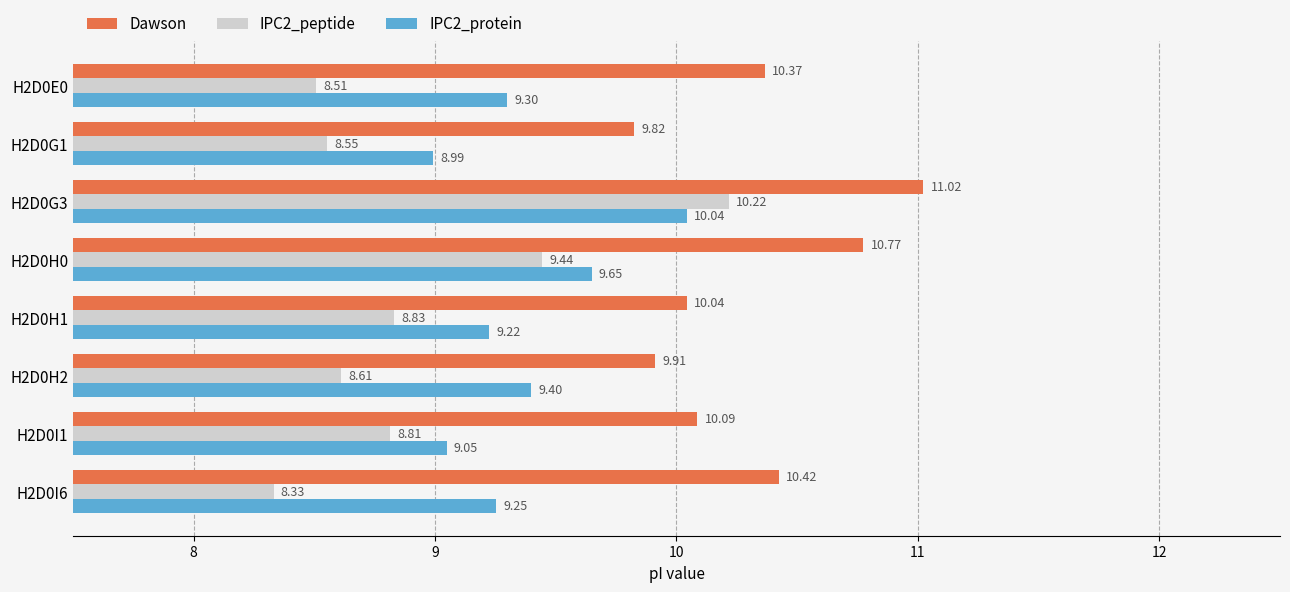

What is the smallest value displayed?

8.3